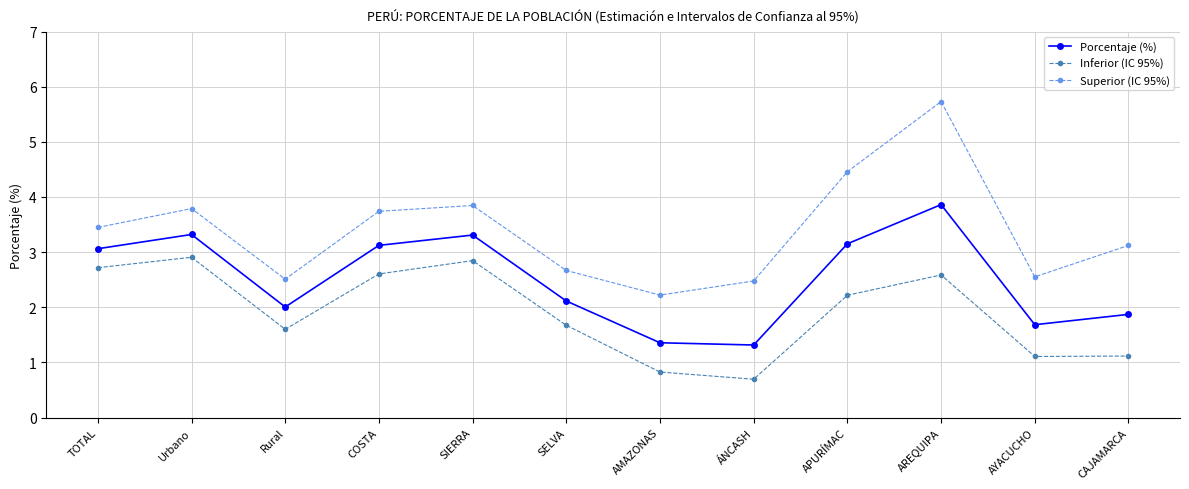

What is the maximum value shown in the chart?

5.7